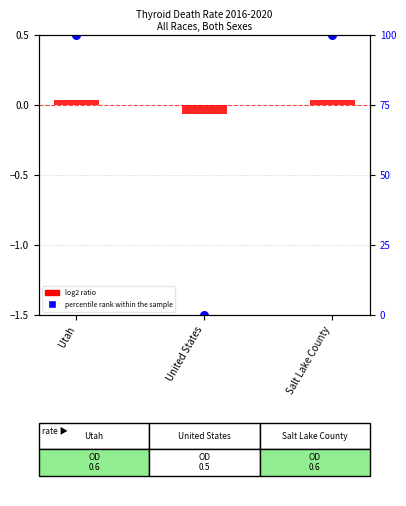

Which series contains the highest Y value?

percentile rank within the sample